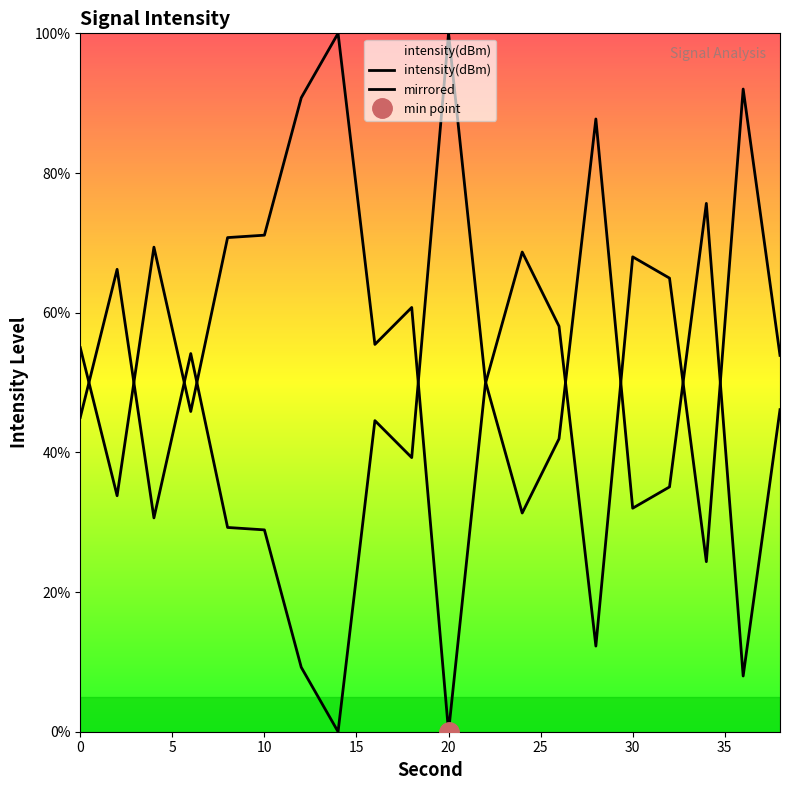

What is the value of the 16th point from the left?

32.0